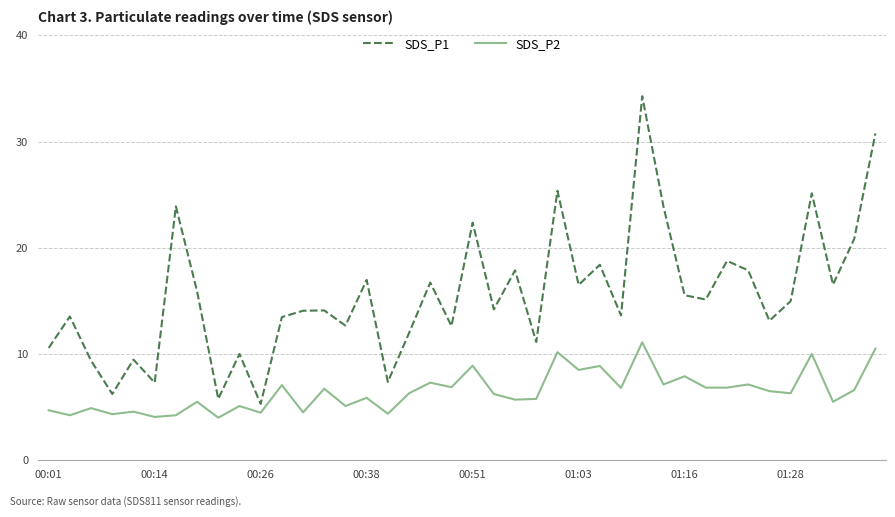

What is the minimum value for SDS_P1?

5.3